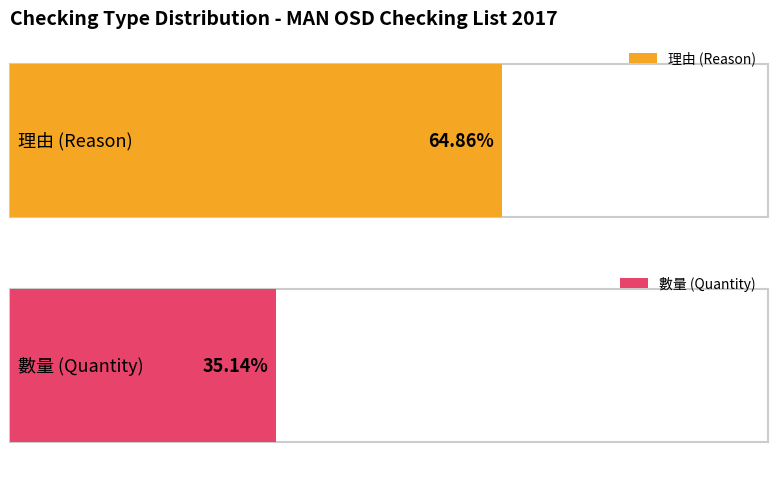

Does the chart contain any negative values?

No